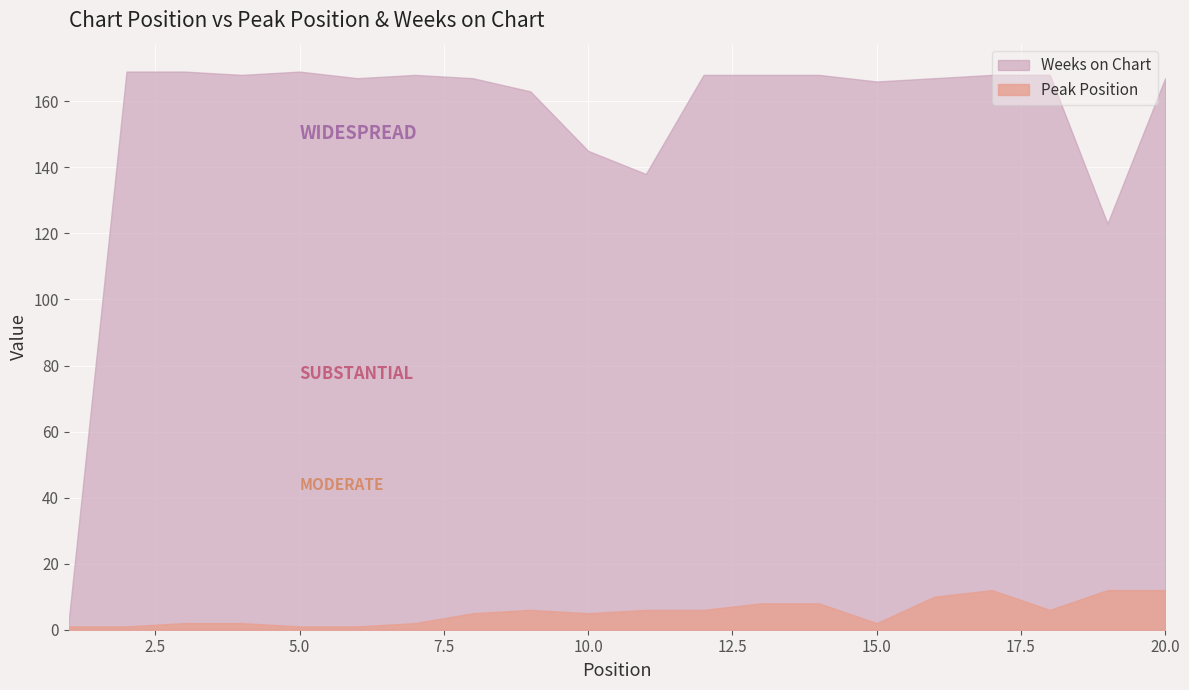

True or false: Peak Position and Weeks on Chart intersect in this chart.

False